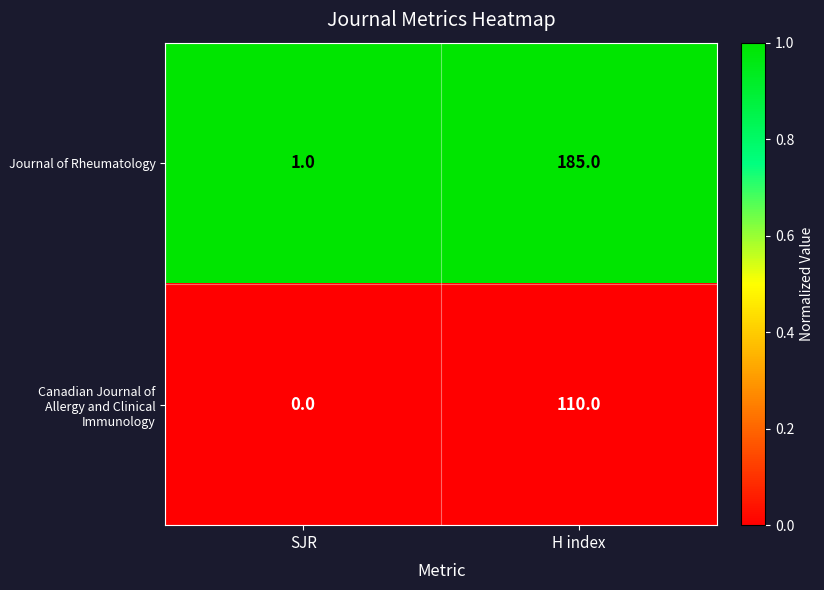

At which category is the sum across all series the highest?

H index